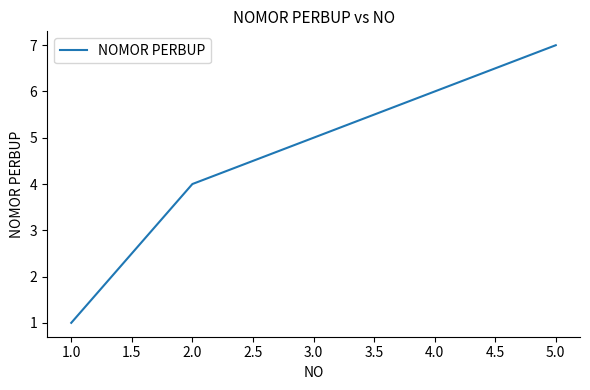

Is it true that the value at 2.0 is 8?

False